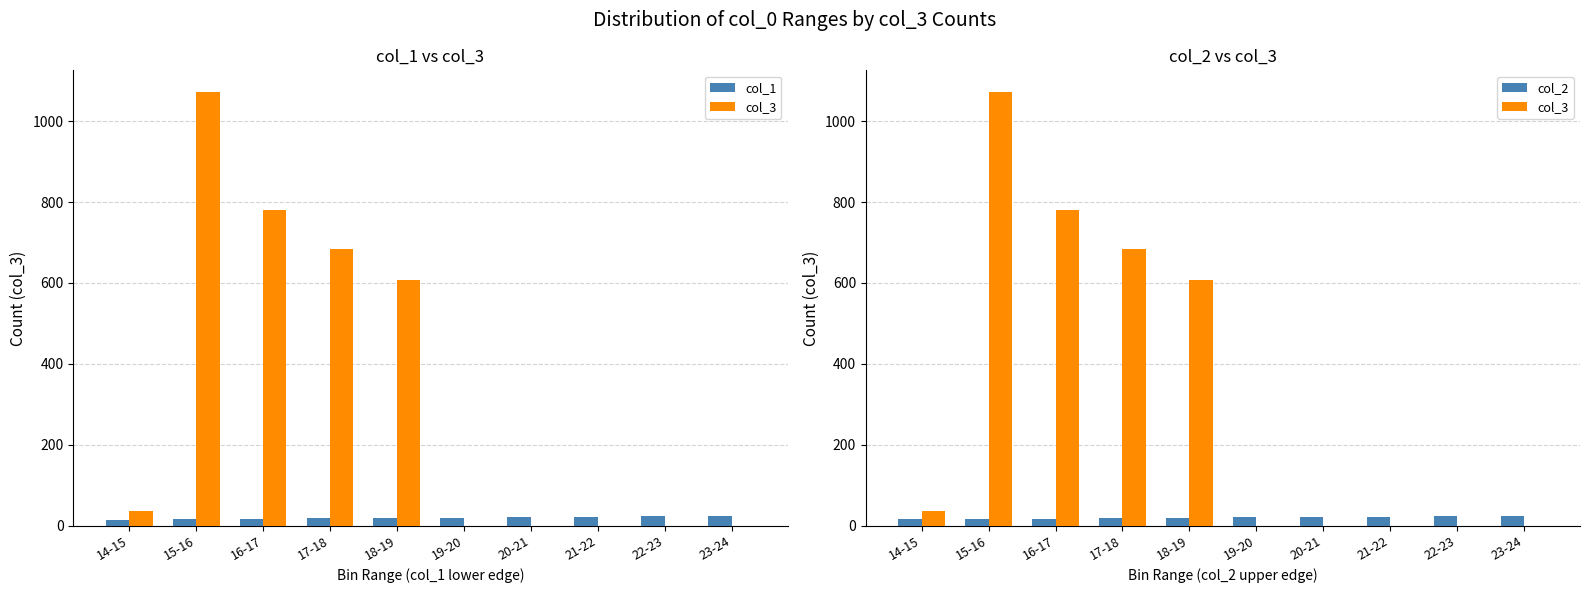

Reading left to right, transcribe all the data shown in this chart.

col_1: 14-15=14.5	15-16=15.5	16-17=16.5	17-18=17.5	18-19=18.5	19-20=19.5	20-21=20.5	21-22=21.5	22-23=22.5	23-24=23.5
col_3: 14-15=36.0	15-16=1072.0	16-17=779.0	17-18=685.0	18-19=607.0	19-20=0.0	20-21=0.0	21-22=0.0	22-23=0.0	23-24=0.0
col_2: 14-15=15.0	15-16=16.0	16-17=17.0	17-18=18.0	18-19=19.0	19-20=20.0	20-21=21.0	21-22=22.0	22-23=23.0	23-24=24.0